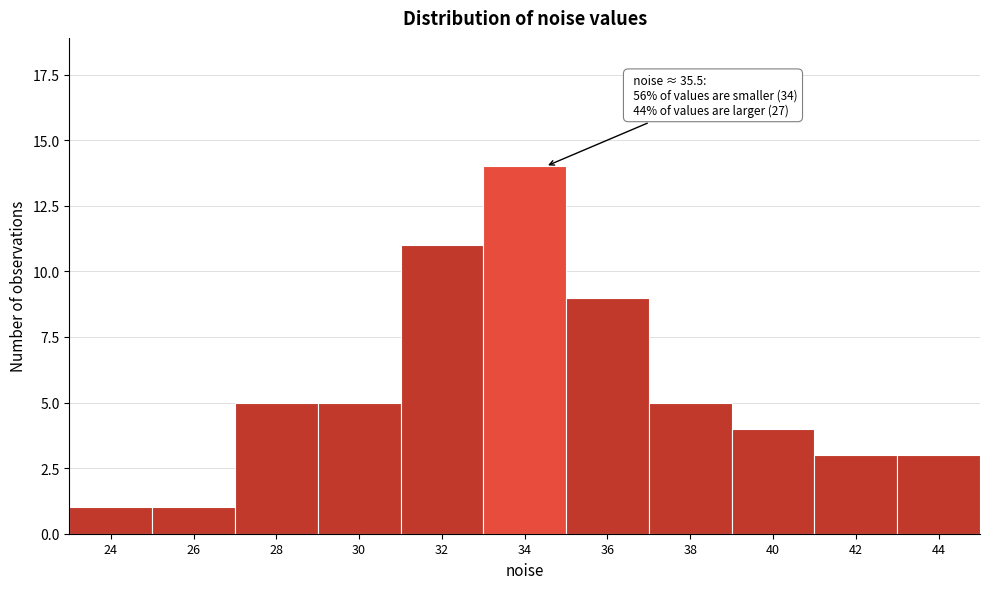

Reading left to right, transcribe all the data shown in this chart.

24=1	26=1	28=5	30=5	32=11	34=14	36=9	38=5	40=4	42=3	44=3